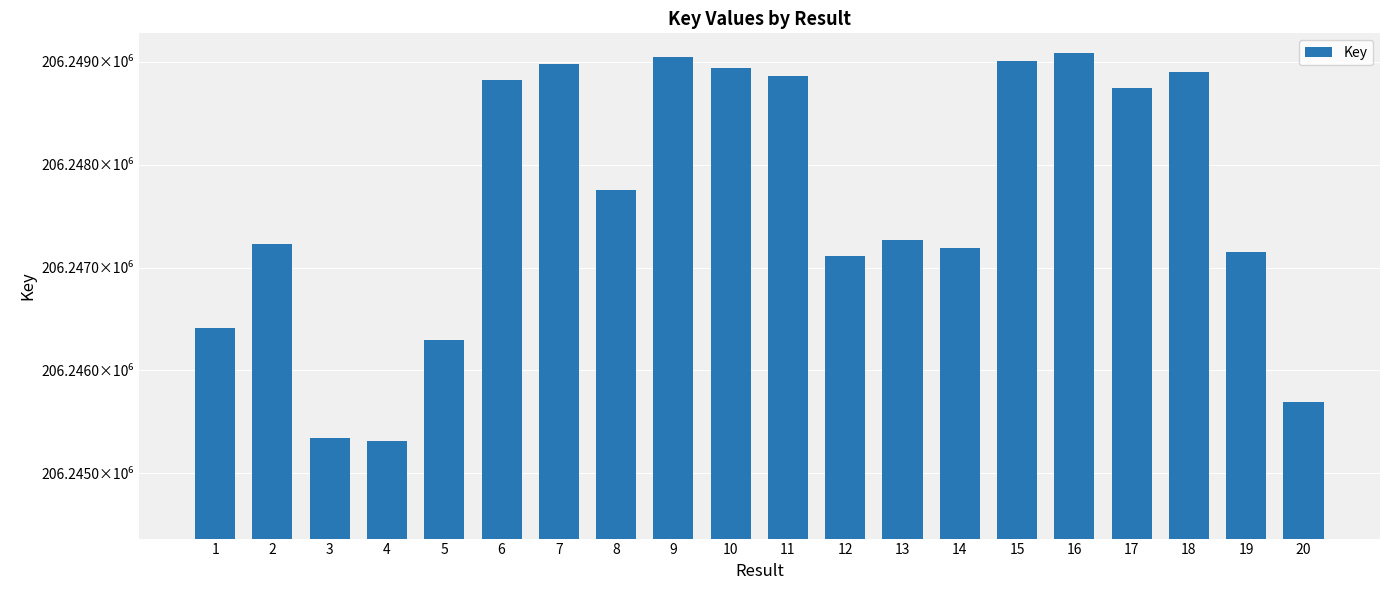

Which has a higher value, 7 or 1?

7